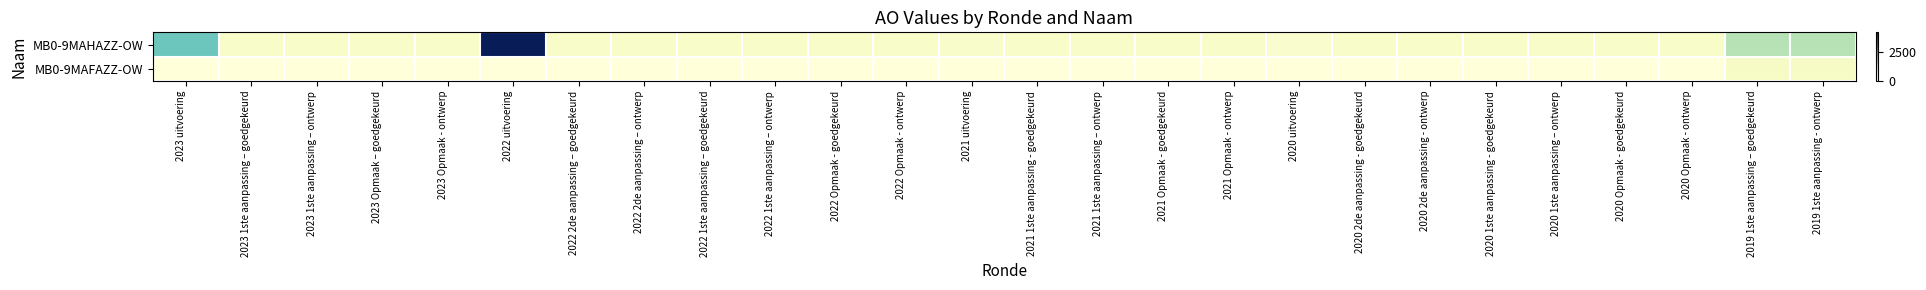

What is the greatest value displayed?

4235